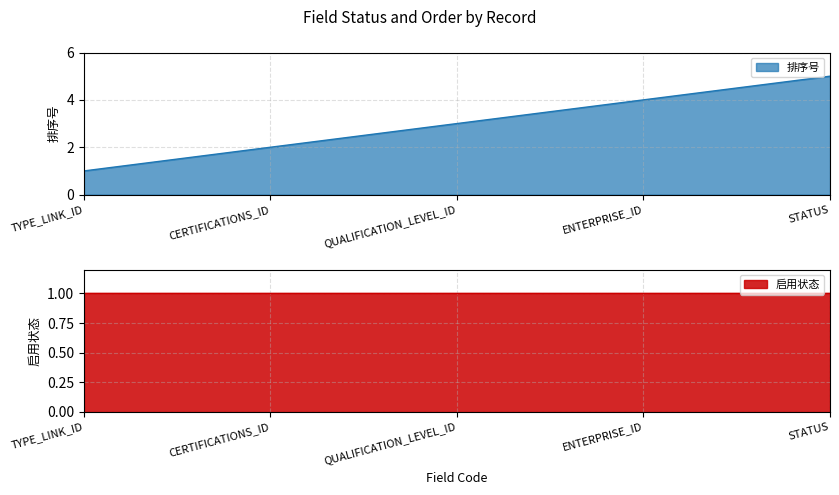

The value at QUALIFICATION_LEVEL_ID is 4. True or false?

False